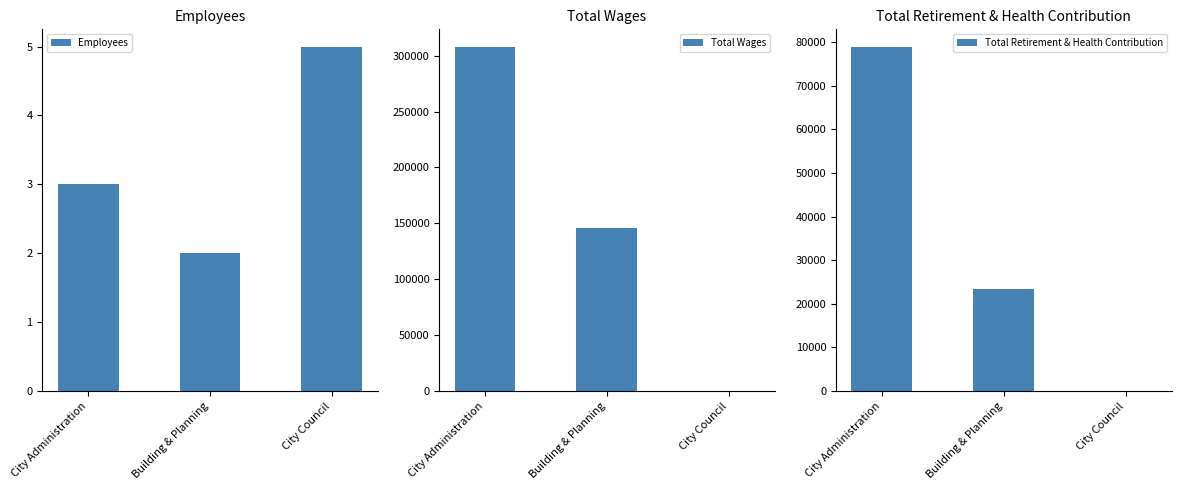

What is the difference between the maximum and second lowest values in the Total Wages series?

162594